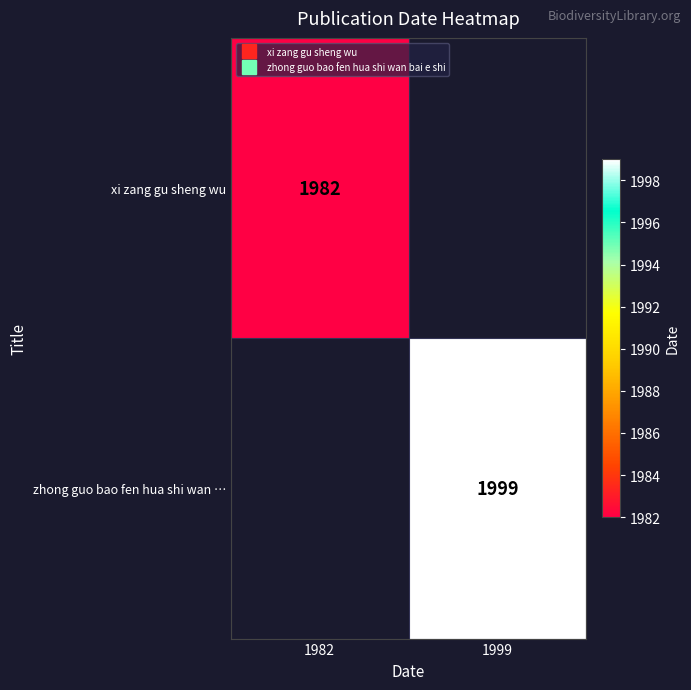

At how many categories does at least one series exceed 1982?

1